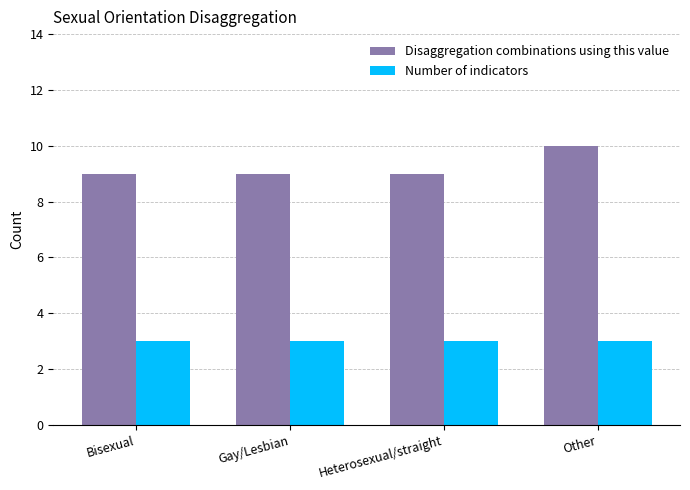

How many series are shown in this chart?

2